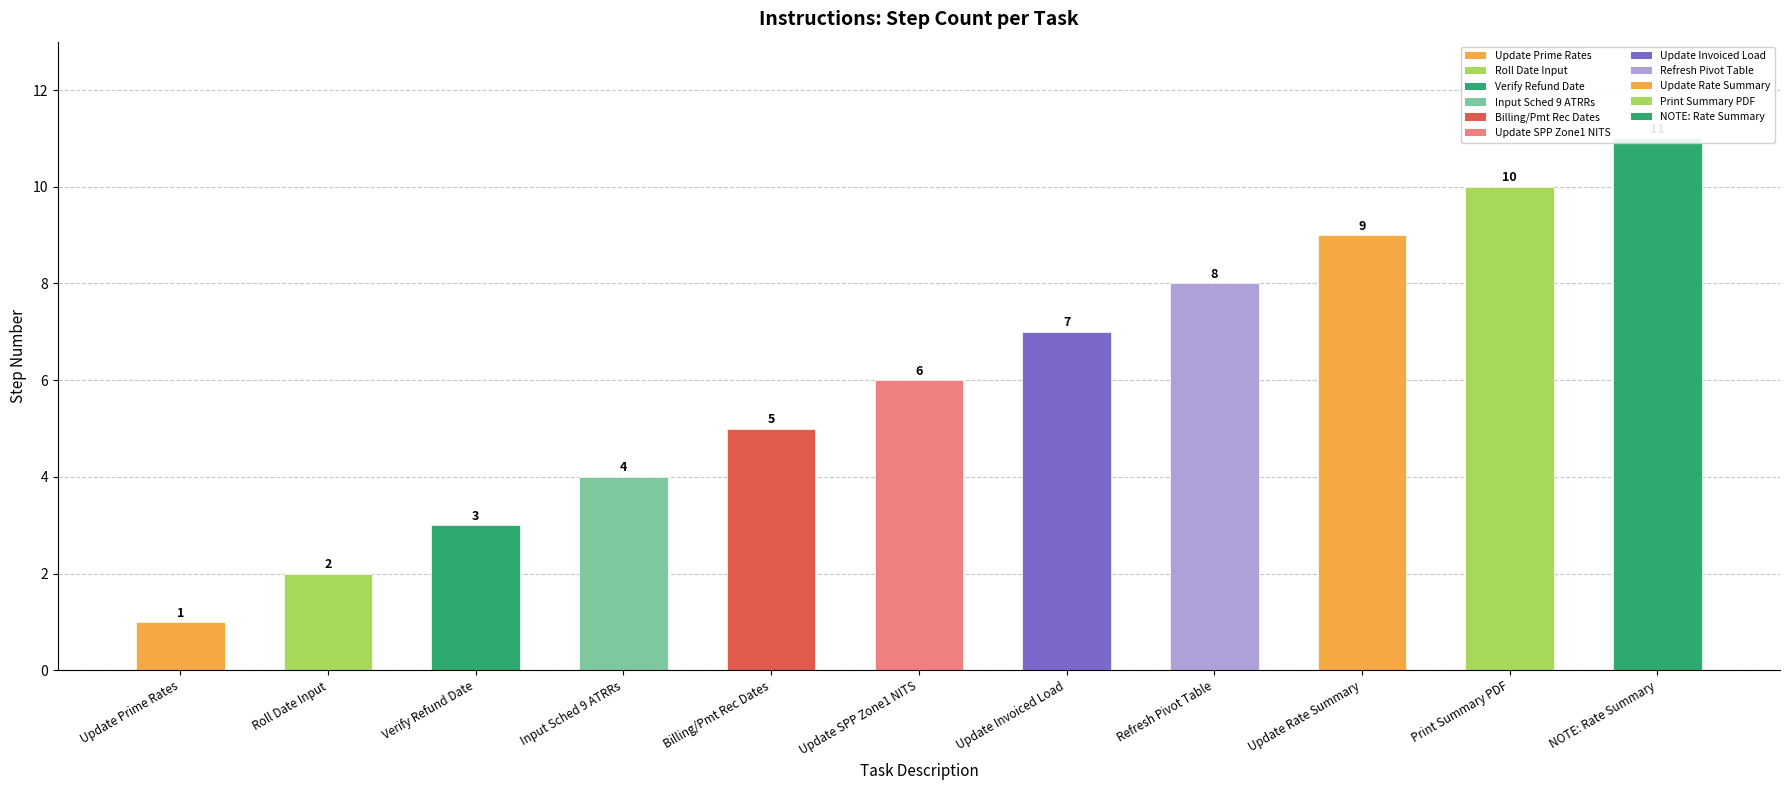

Is it true that the value at Billing/Pmt Rec Dates is 5?

True